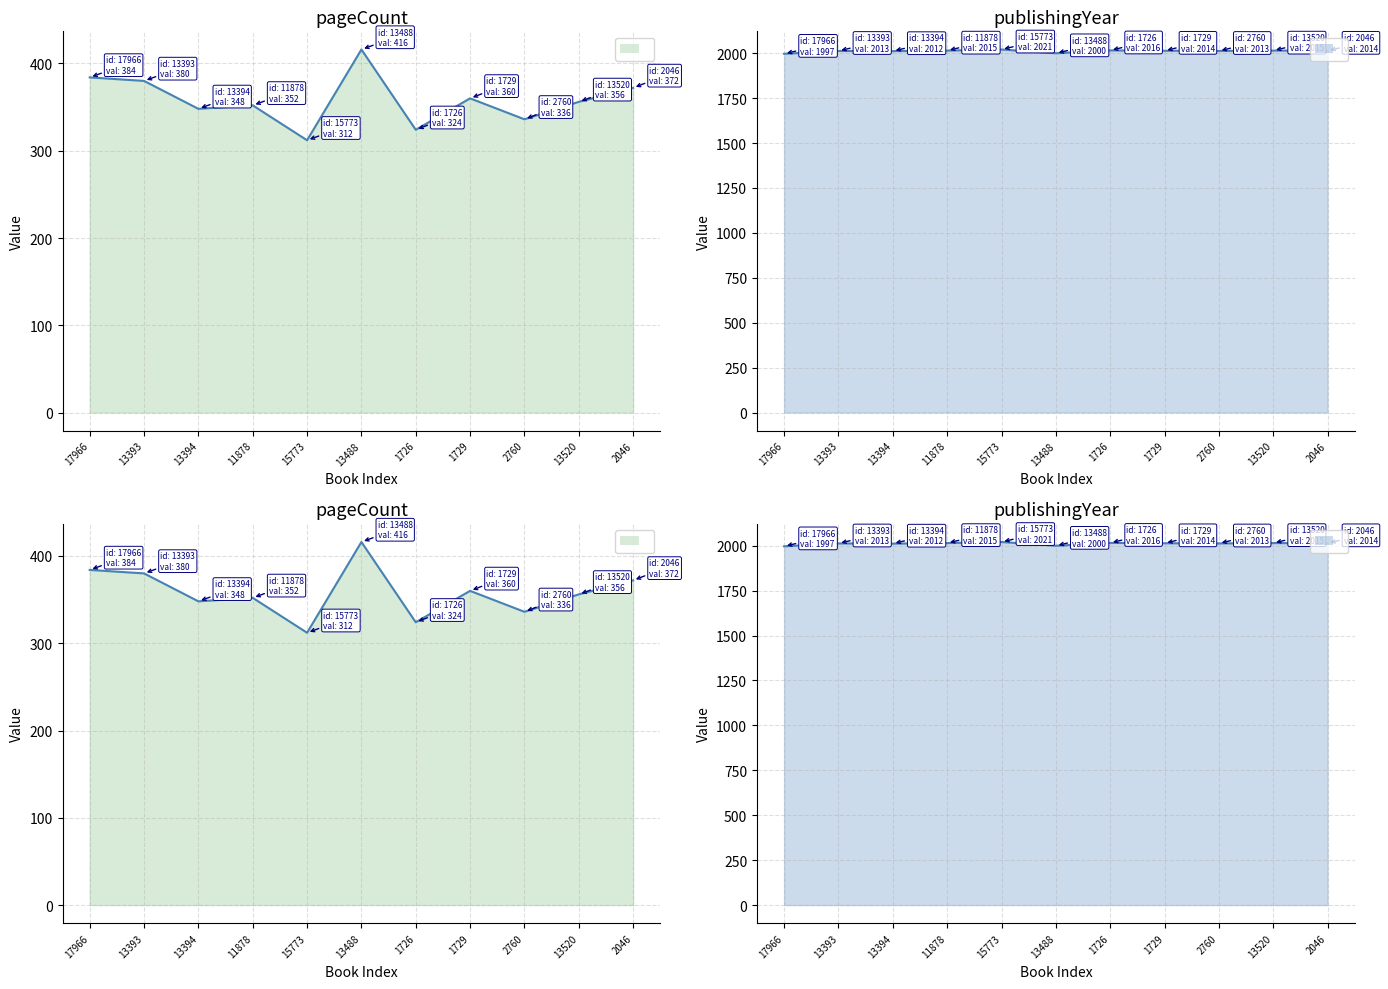

True or false: pageCount has more than 2 interior local peaks.

True